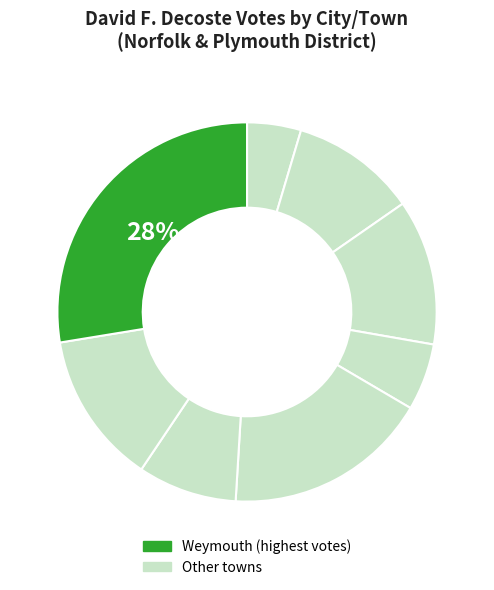

How many segments does this pie chart have?

8